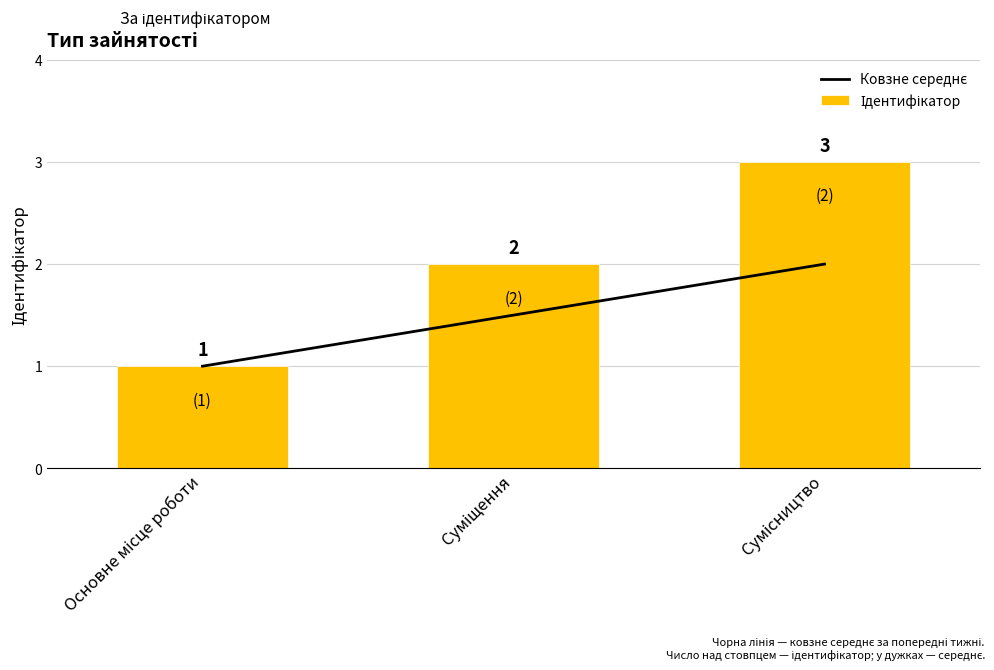

What are all the series names shown in the legend?

Ковзне середнє, Ідентифікатор